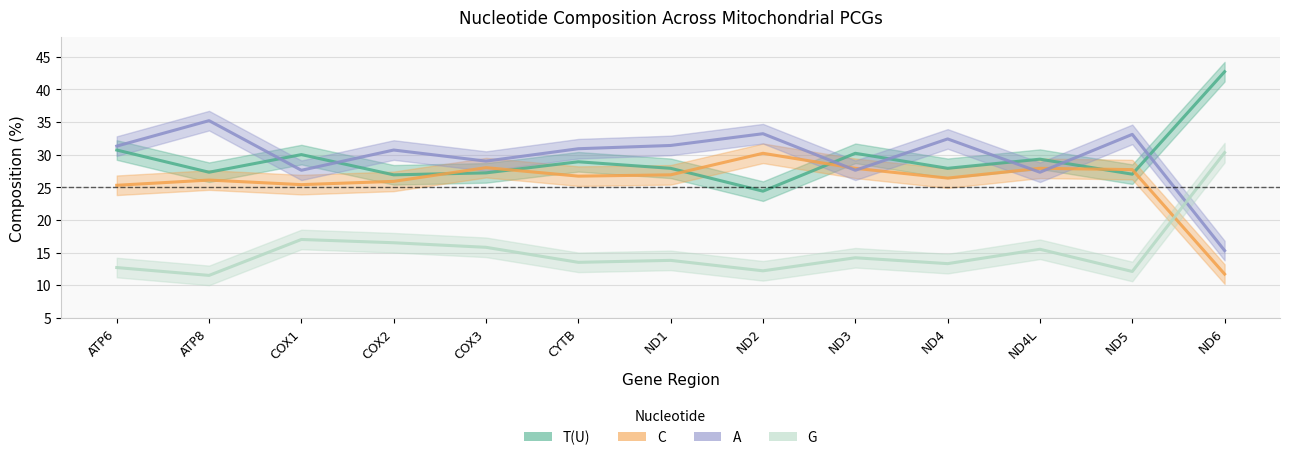

The value of T(U) at COX3 is 7.1. True or false?

False